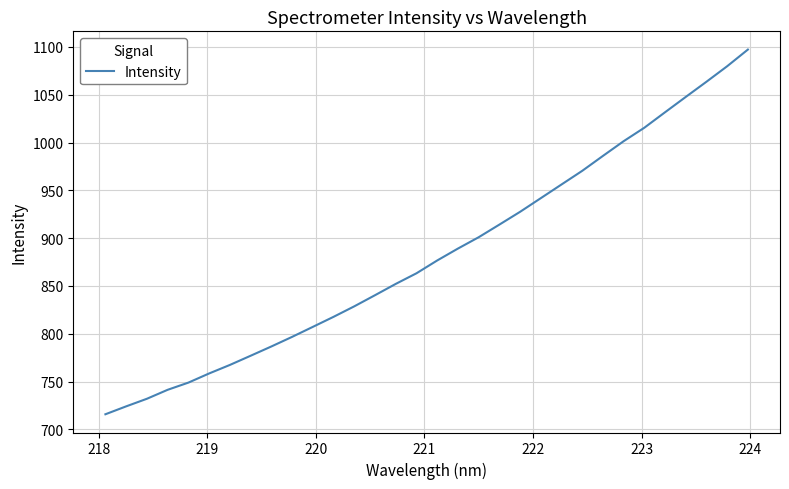

How many series are shown in this chart?

1